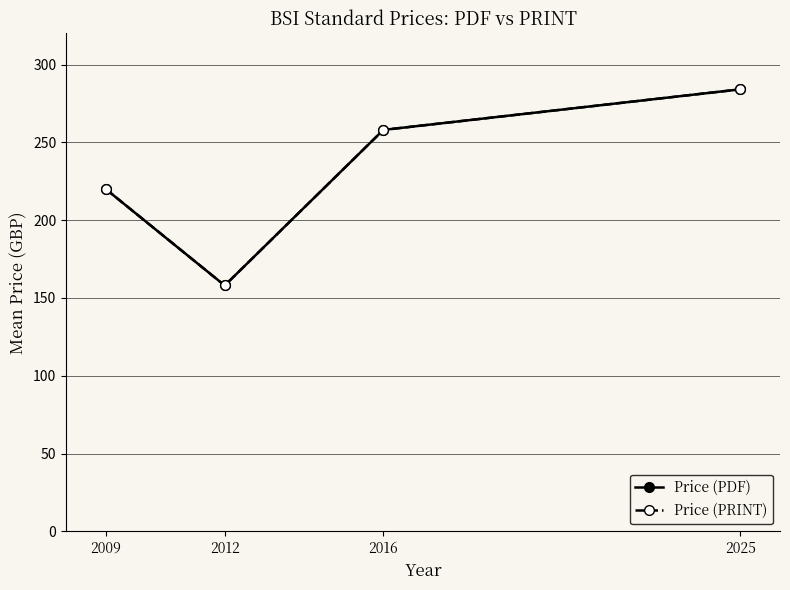

What is the value of the Price (PDF) point at the 3rd from the left?

258.0